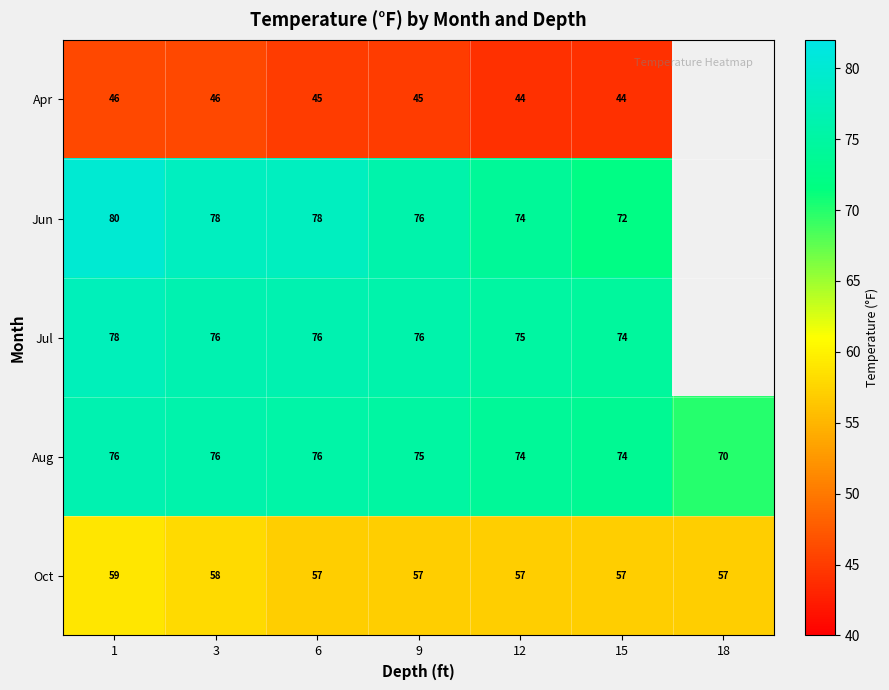

At which category does the chart reach its minimum across all series?

12